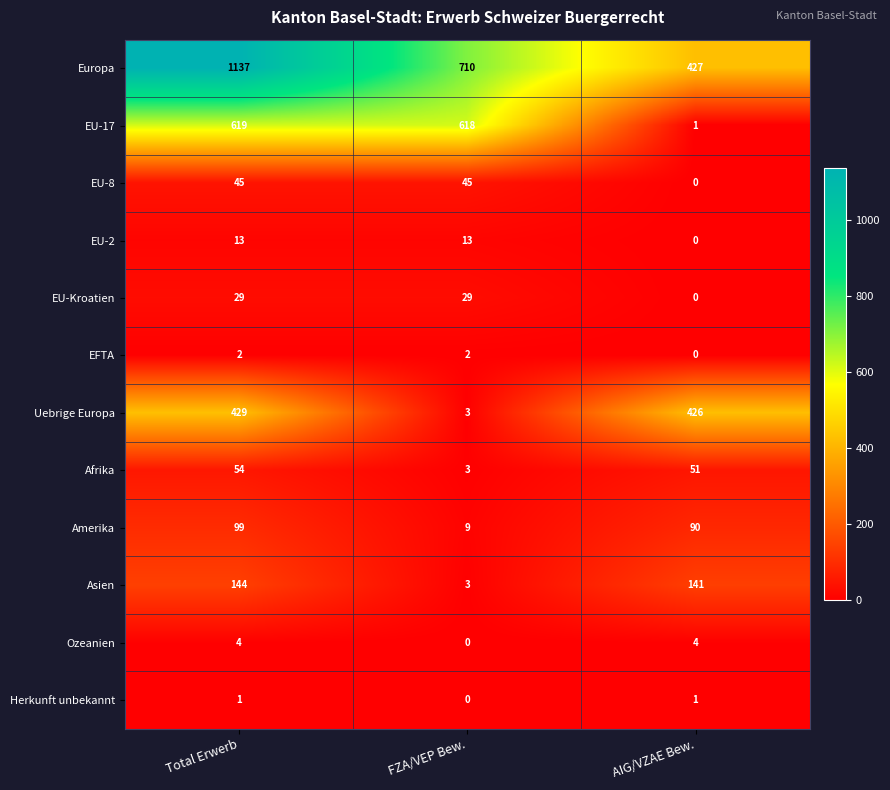

What is the maximum value shown in the chart?

1137